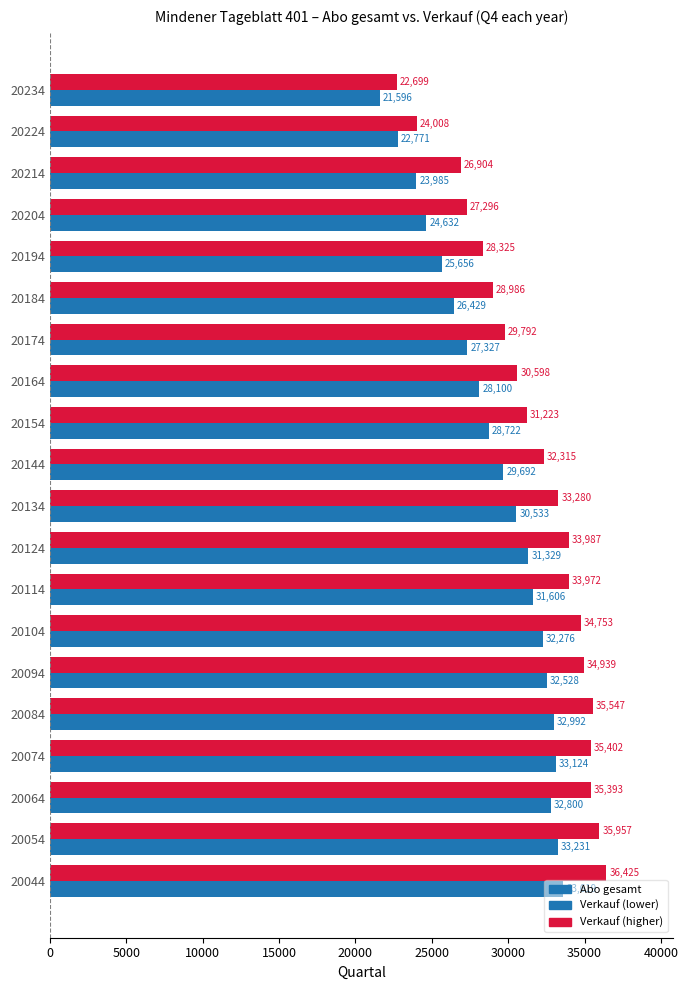

True or false: the data shows 51325 at 20124.

False